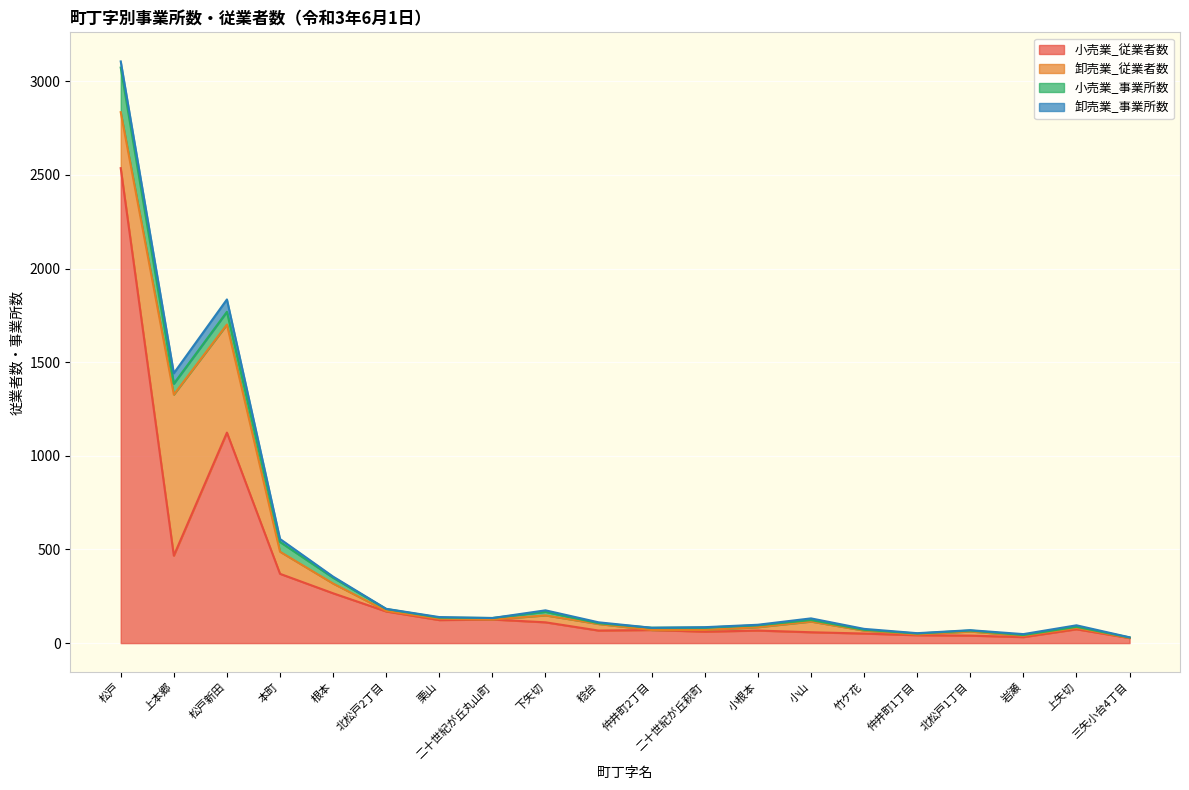

How many interior local valleys does the 小売業_従業者数 series have?

5